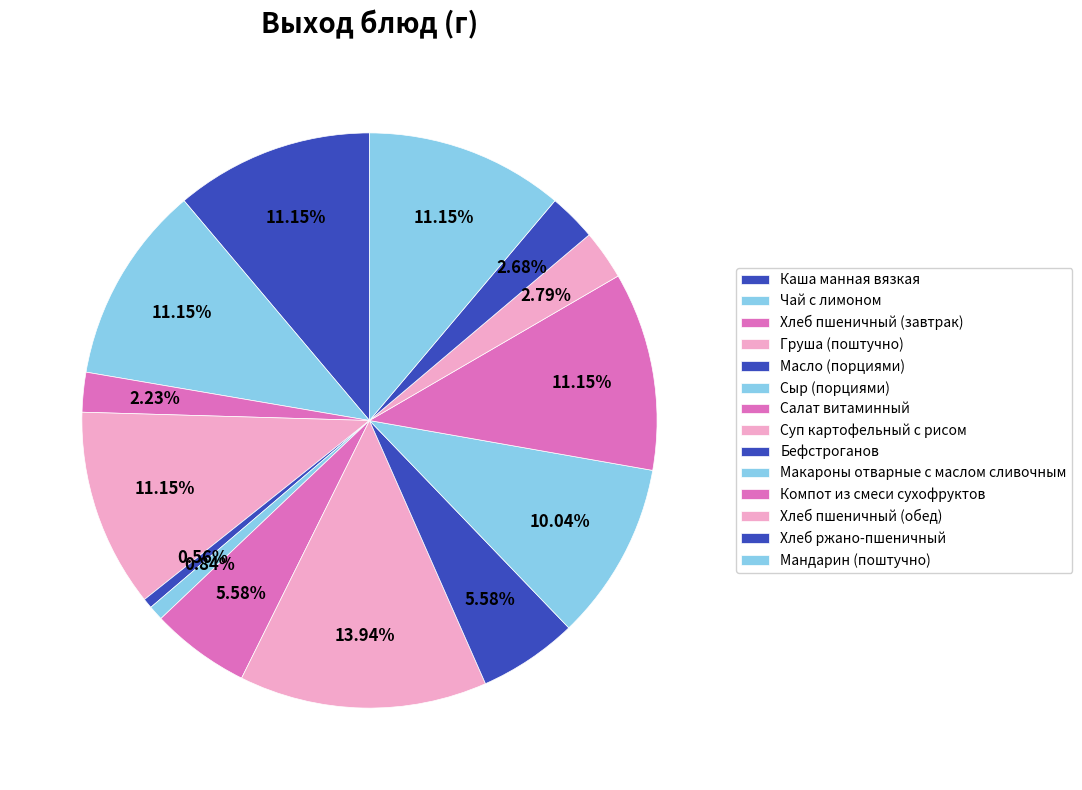

How many slices are in this pie chart?

14